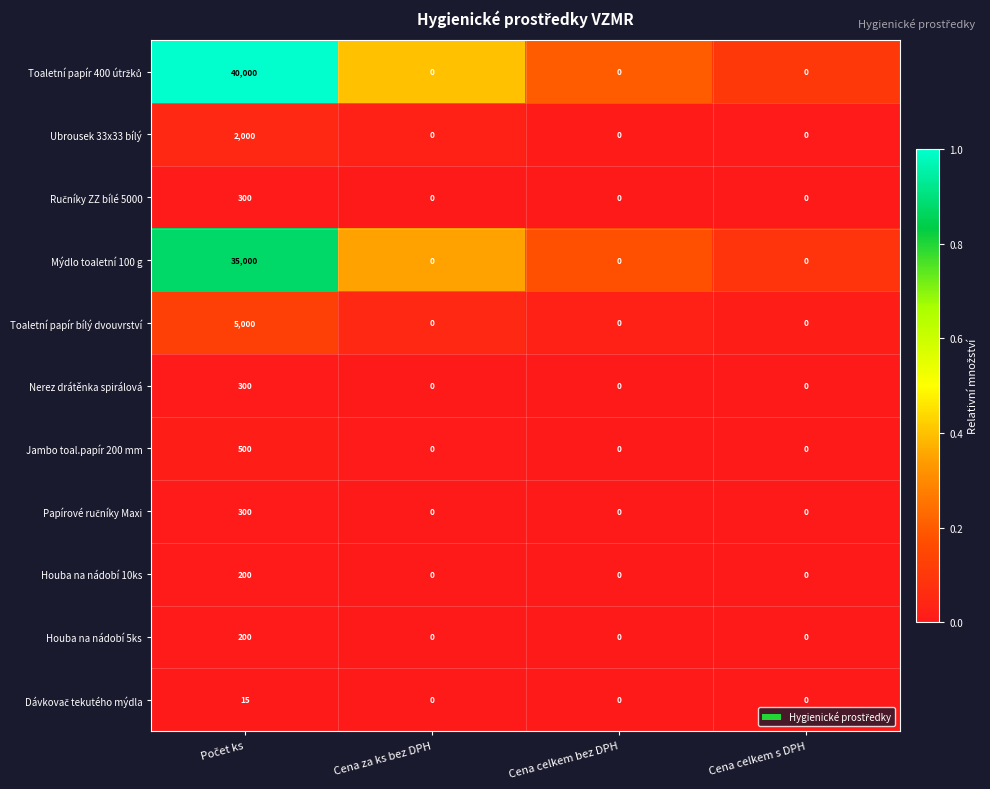

What is the maximum value shown in the chart?

40000